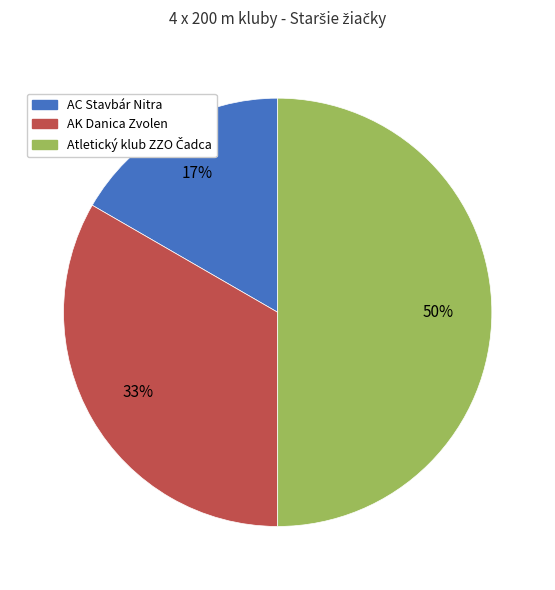

The AC Stavbár Nitra slice represents 17% of the pie. True or false?

True